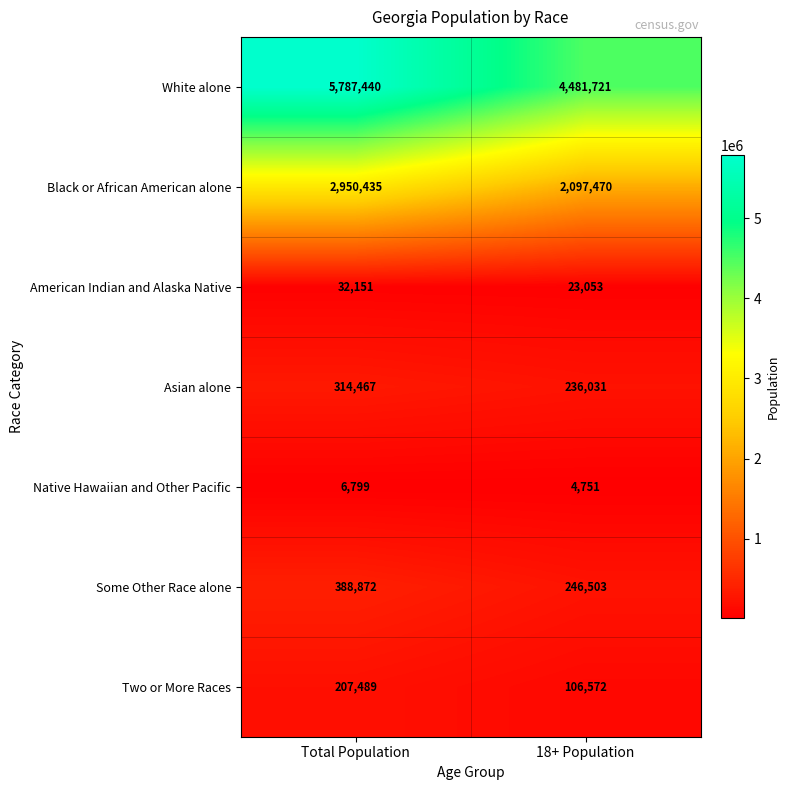

What is the greatest value displayed?

5787440